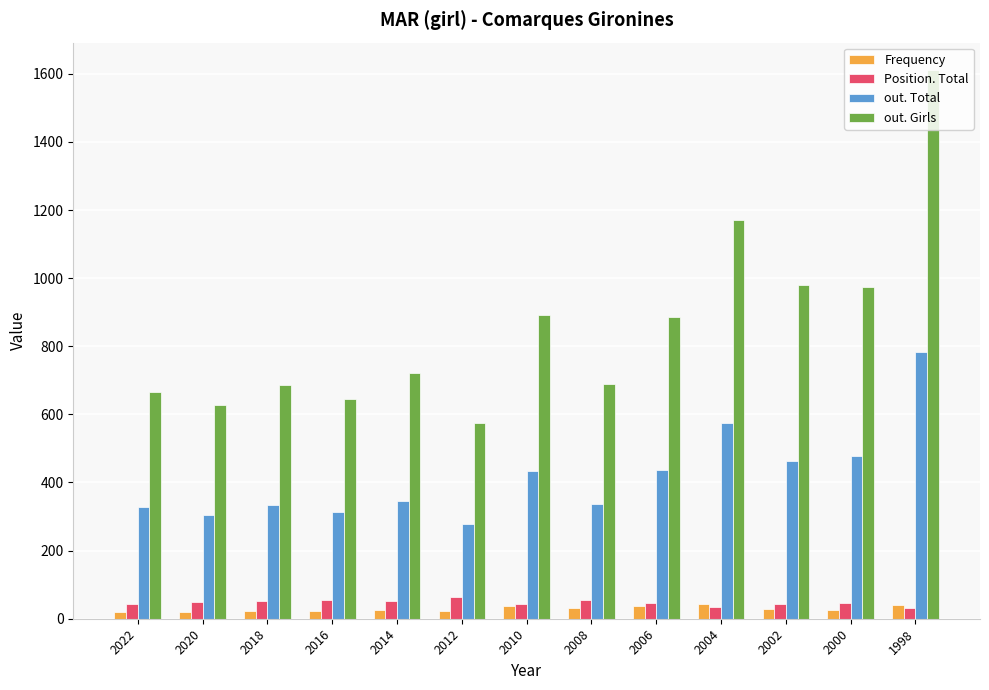

Which series has the largest range (max minus min)?

out. Girls